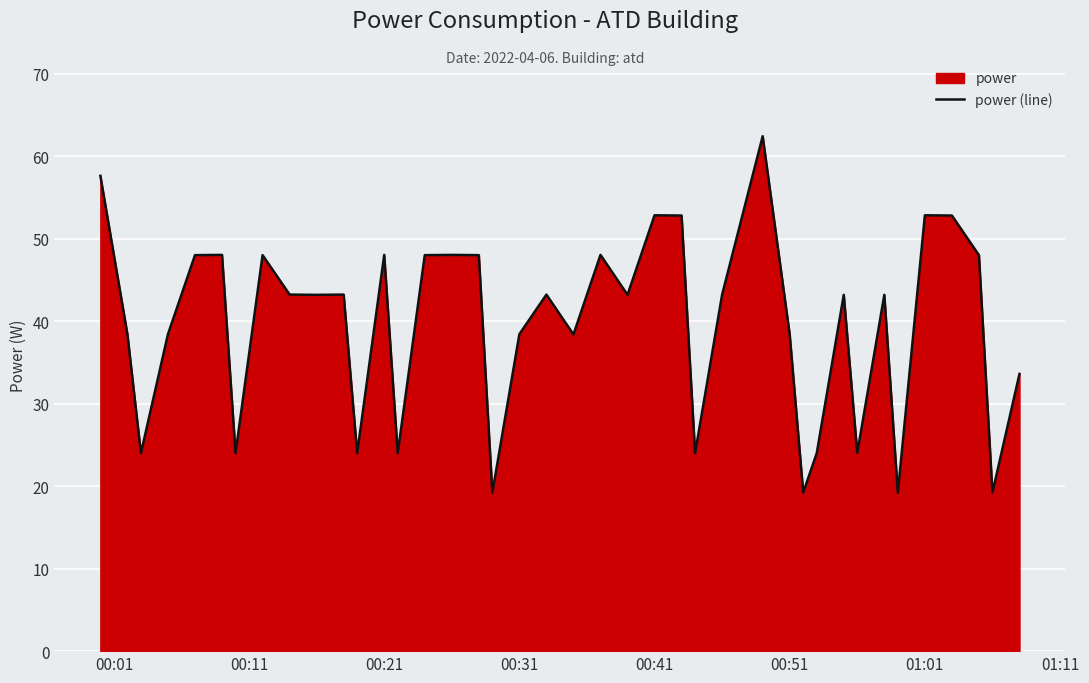

What is the difference between the maximum and minimum values?

43.2